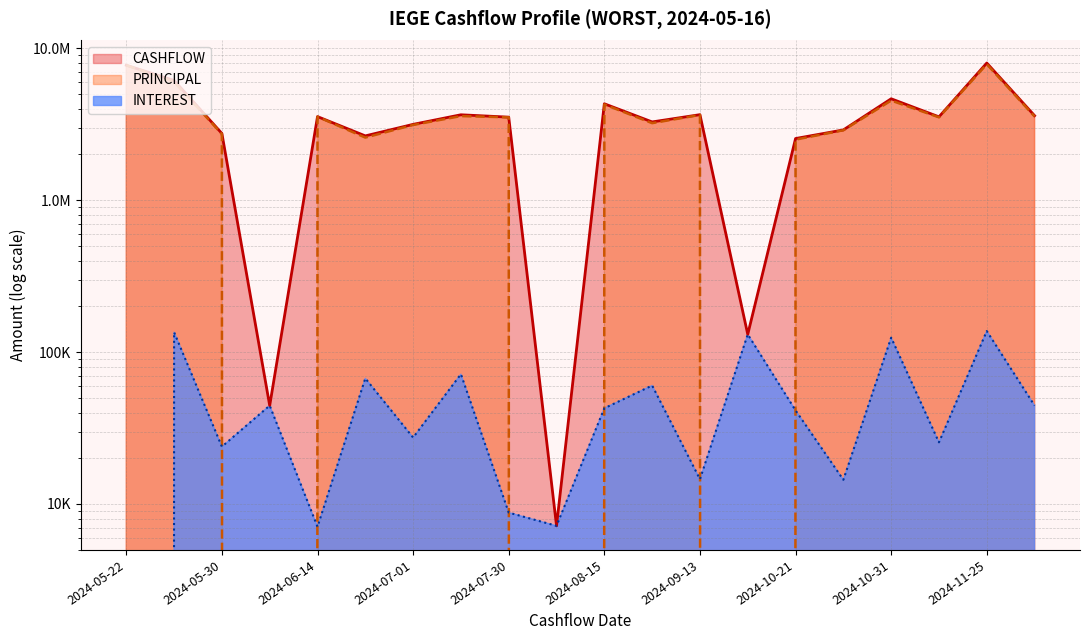

What position from the right is 2024-11-15?

3